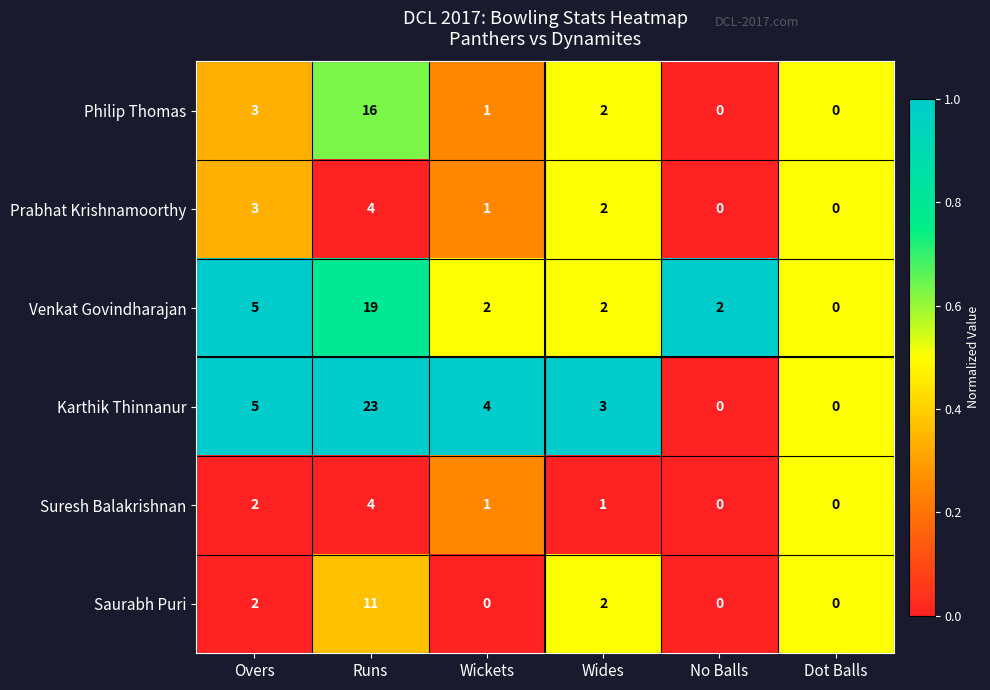

True or false: Suresh Balakrishnan has a value of -2 at No Balls.

False